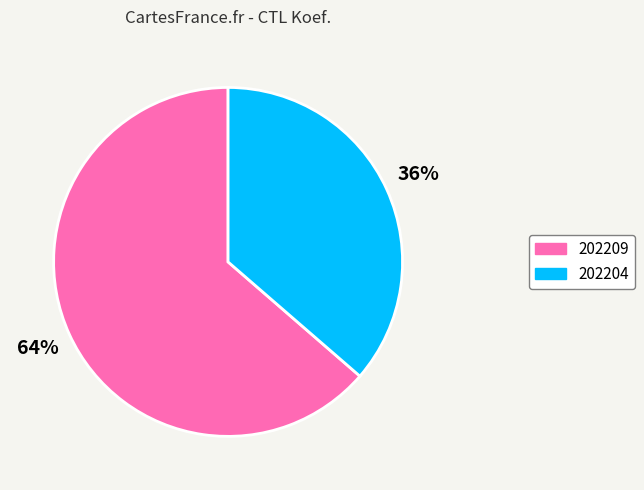

How many slices are in this pie chart?

2